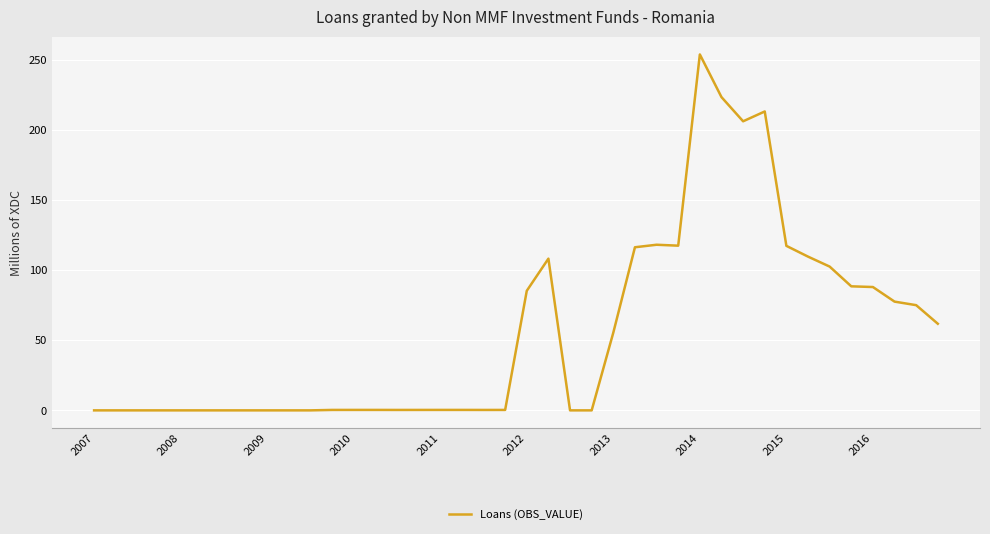

Count the number of categories in the chart.

40